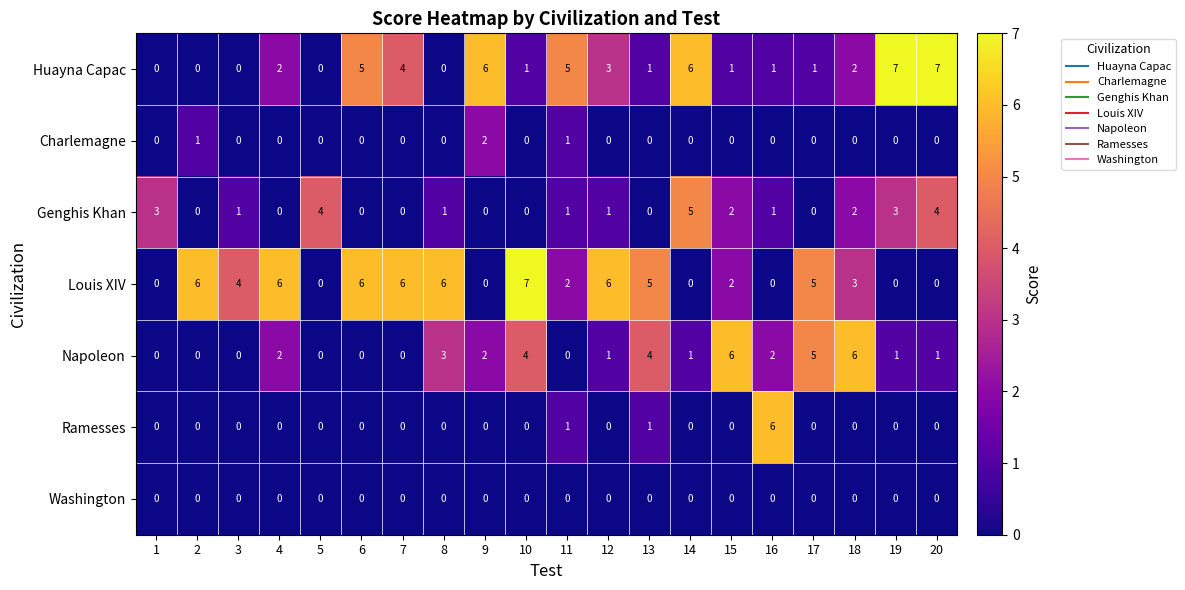

What is the maximum value shown in the chart?

7